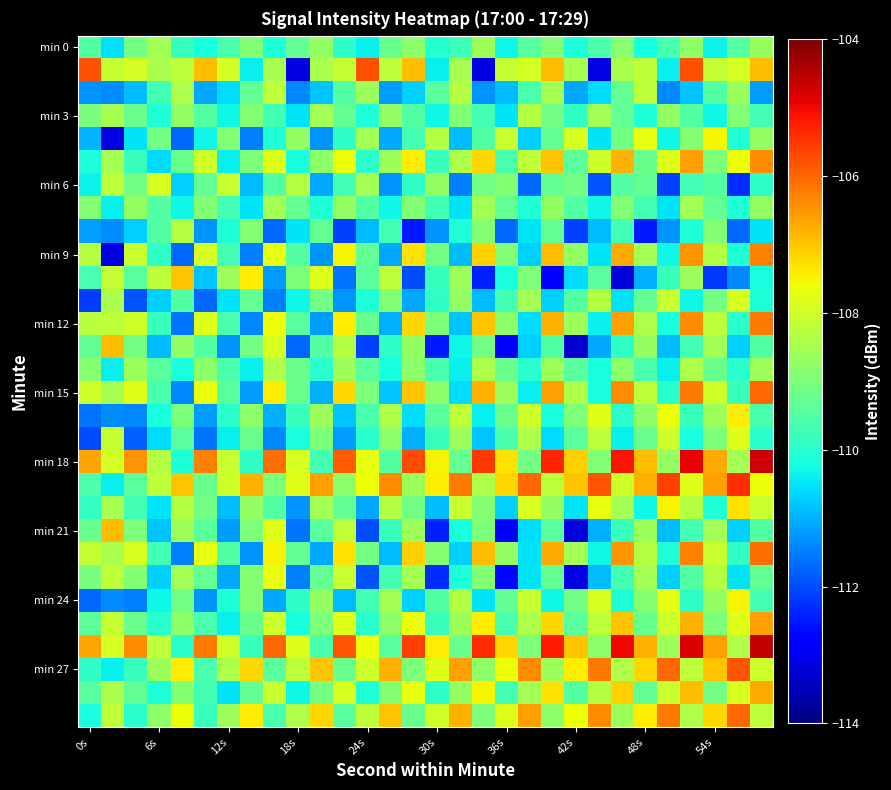

How many categories are shown in the chart?

30